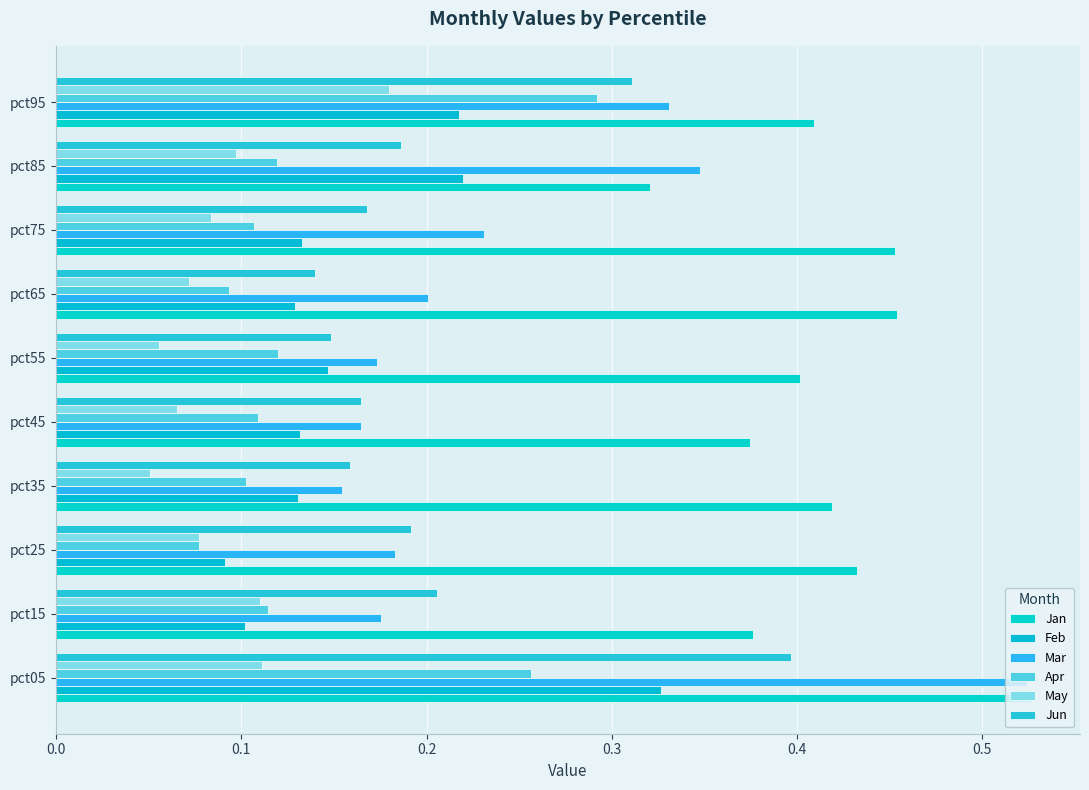

How many categories are shown in the chart?

10